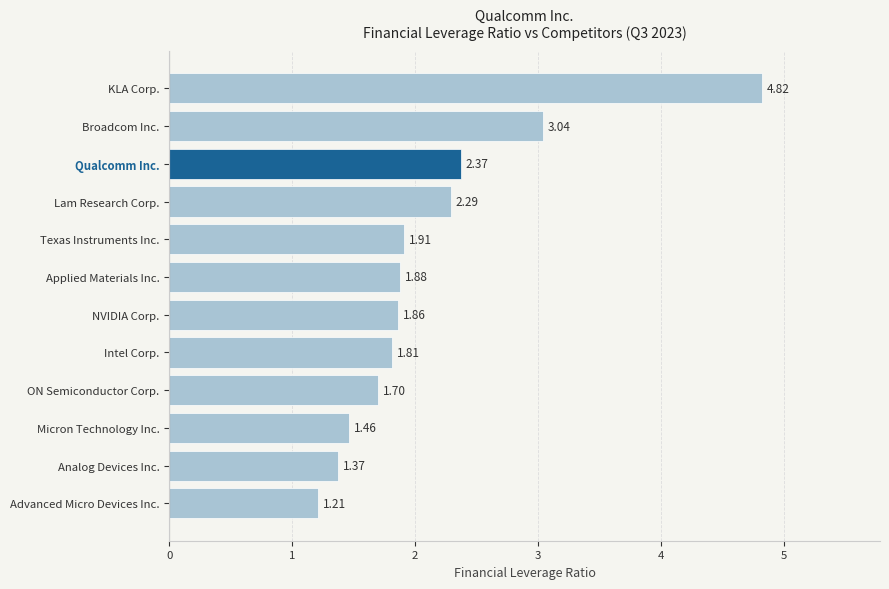

List the labels in order of value, smallest first.

Advanced Micro Devices Inc., Analog Devices Inc., Micron Technology Inc., ON Semiconductor Corp., Intel Corp., NVIDIA Corp., Applied Materials Inc., Texas Instruments Inc., Lam Research Corp., Qualcomm Inc., Broadcom Inc., KLA Corp.